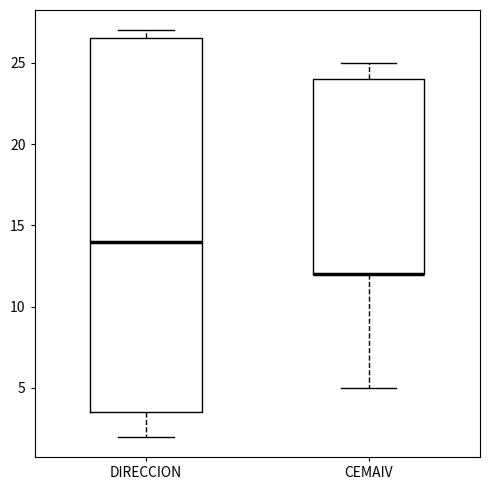

Reading left to right, read every box against the y-axis: the position of its median line, the range the box covers, and the ends of its whiskers. The values are not printed on the chart, so give them approximately, as read against the axis.

DIRECCION: median 14.0, box 3.5 to 26.5, whiskers 2.0 to 27.0
CEMAIV: median 12.0 (drawn on the box's lower edge), box 12.0 to 24.0, whiskers 5.0 to 25.0